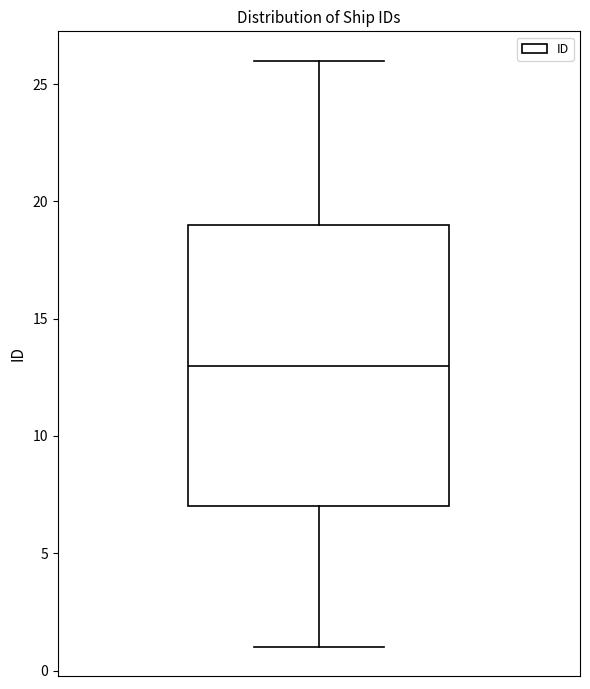

Where does the upper whisker of the box end on the y-axis? The values are not printed on the chart, so give them approximately, as read against the axis.

26